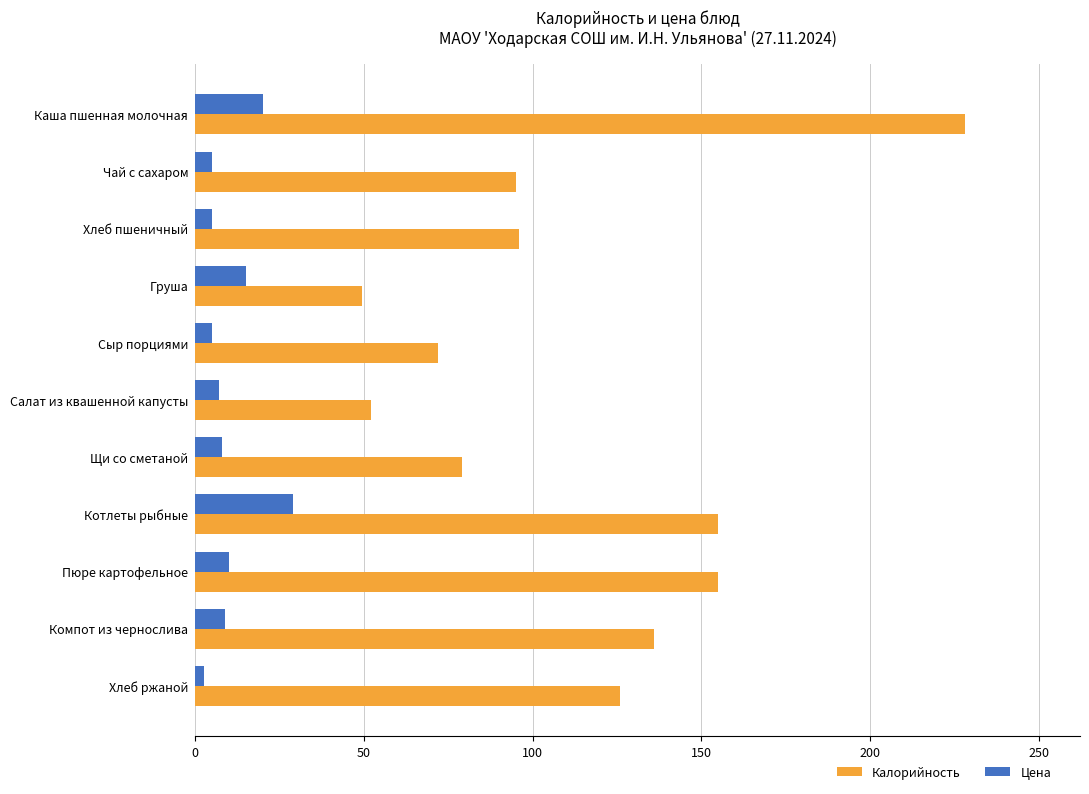

List the series in order of their peak value, highest first.

Калорийность, Цена